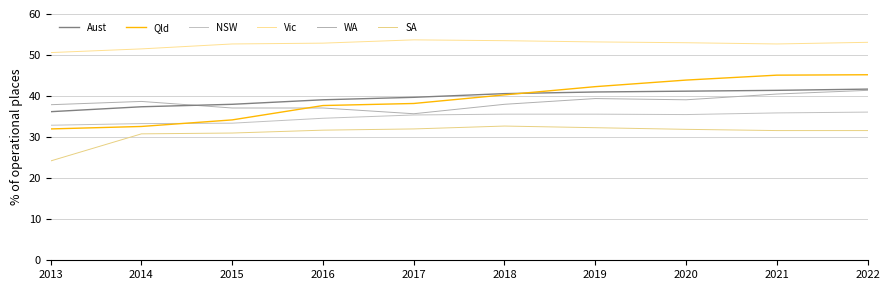

What is the difference between the highest and lowest values at 2015?

21.7